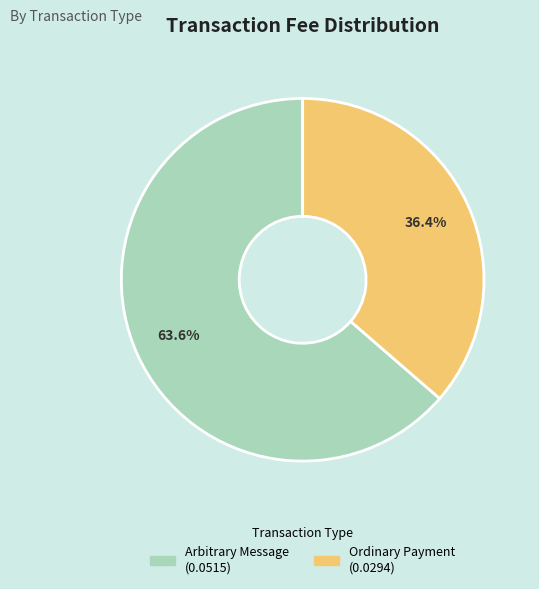

Which slice is the largest?

Arbitrary Message